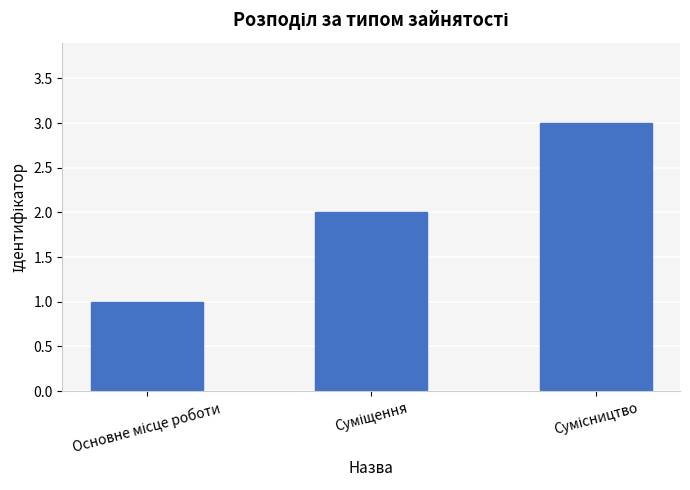

Count the number of data series in this chart.

1